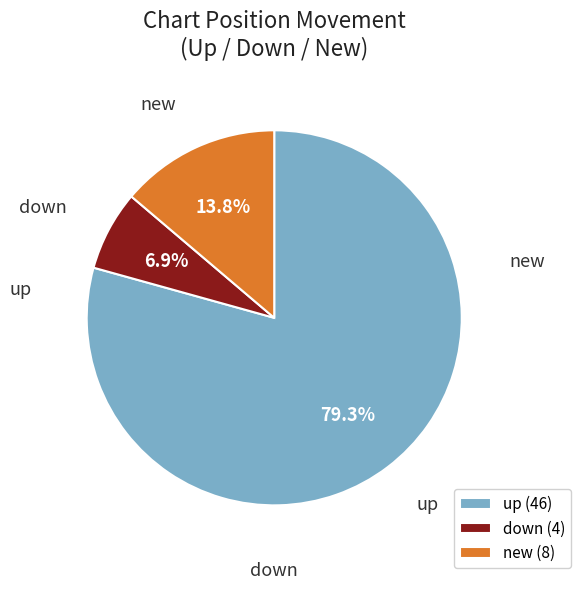

Rank the categories by value from highest to lowest.

up, new, down